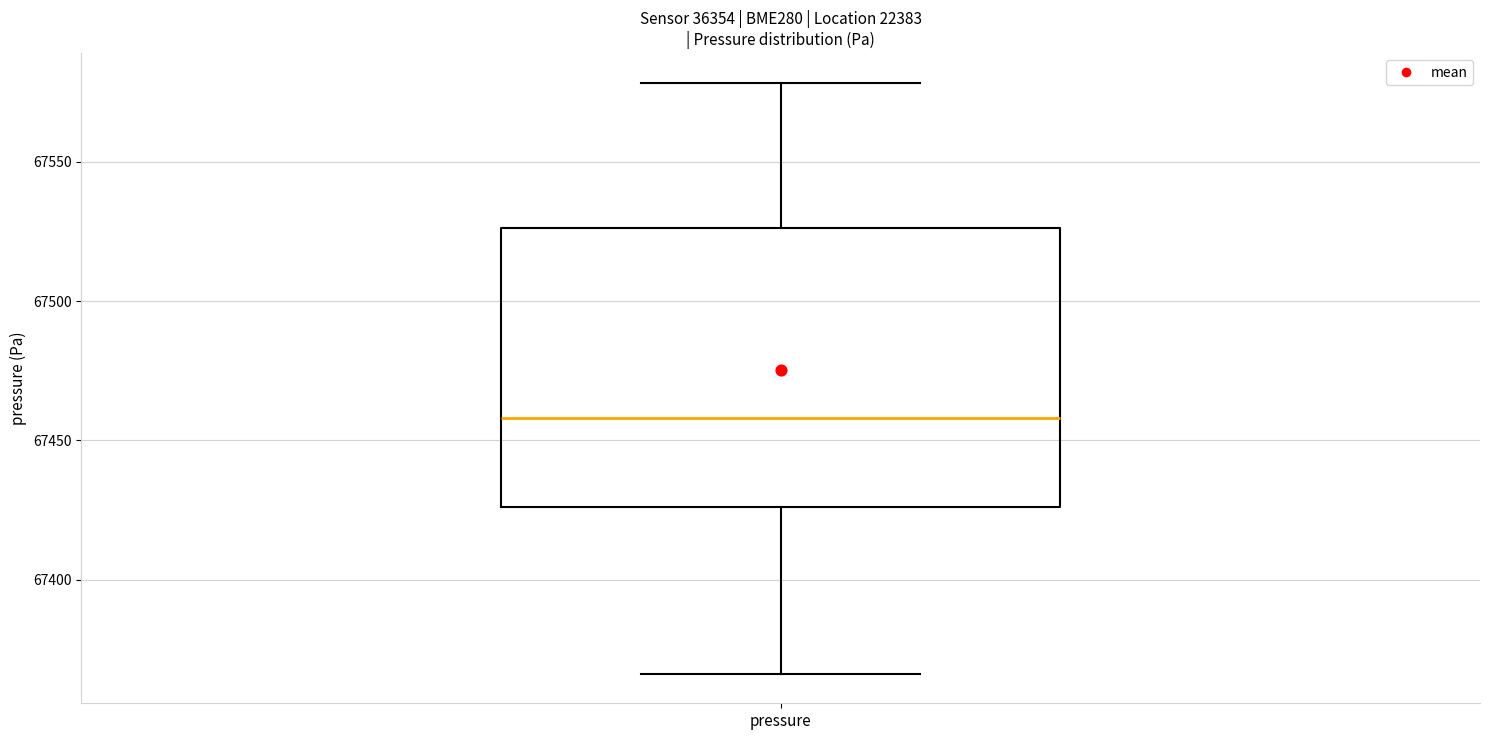

Where does the median line of the box for pressure sit on the y-axis? The values are not printed on the chart, so give them approximately, as read against the axis.

67460